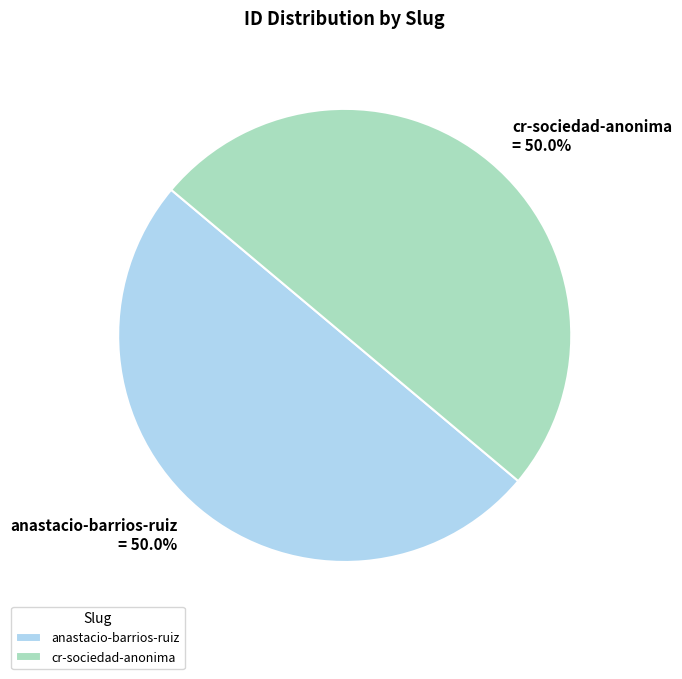

What is the ratio of the value at cr-sociedad-anonima to the value at anastacio-barrios-ruiz?

1.0